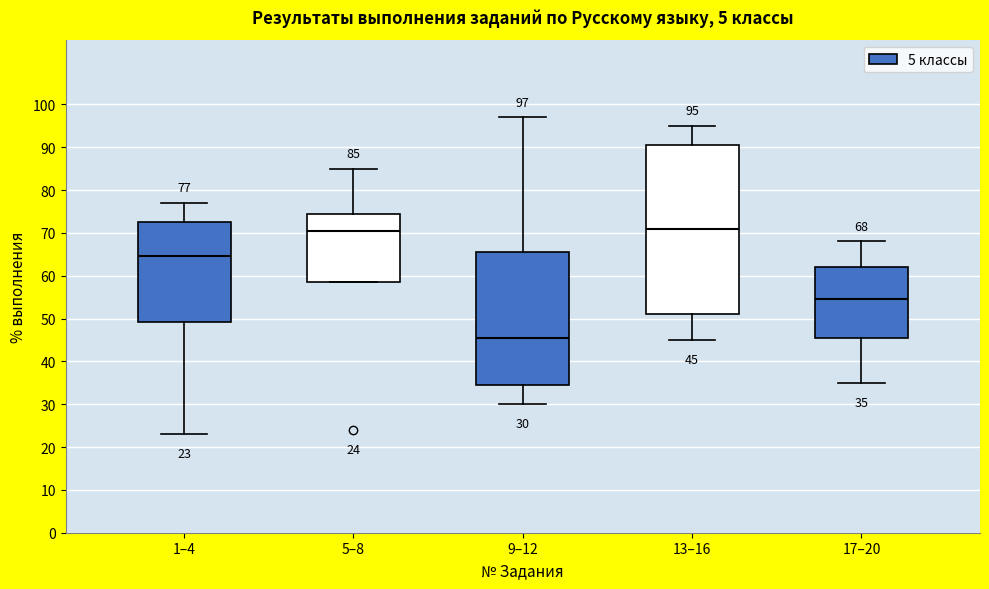

Which box is the tallest, from its lower edge to its upper edge?

13–16